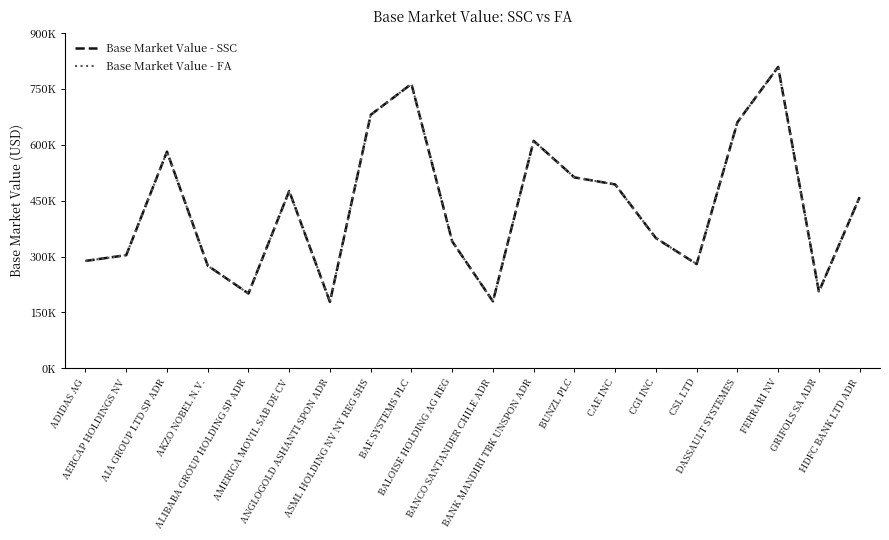

What are all the series names shown in the legend?

Base Market Value - SSC, Base Market Value - FA